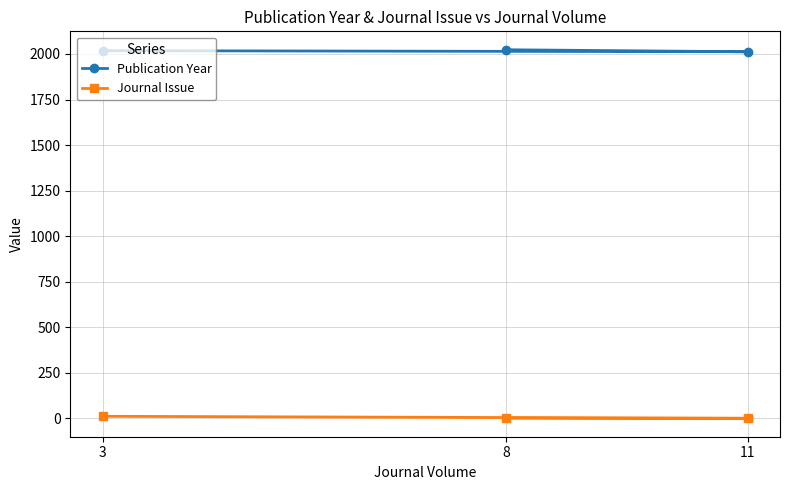

What is the smallest value displayed?

1